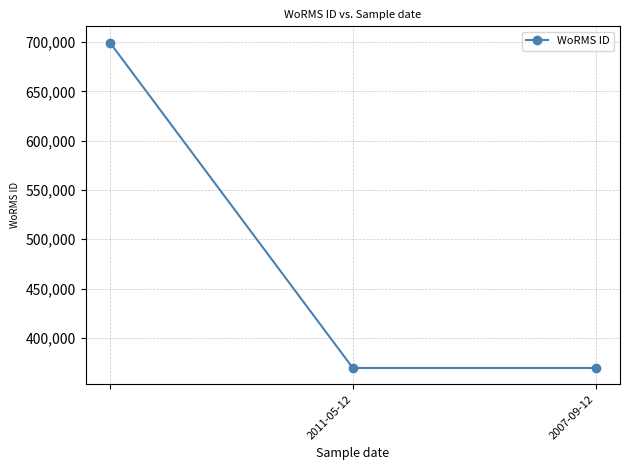

What is the minimum value shown in the chart?

369489